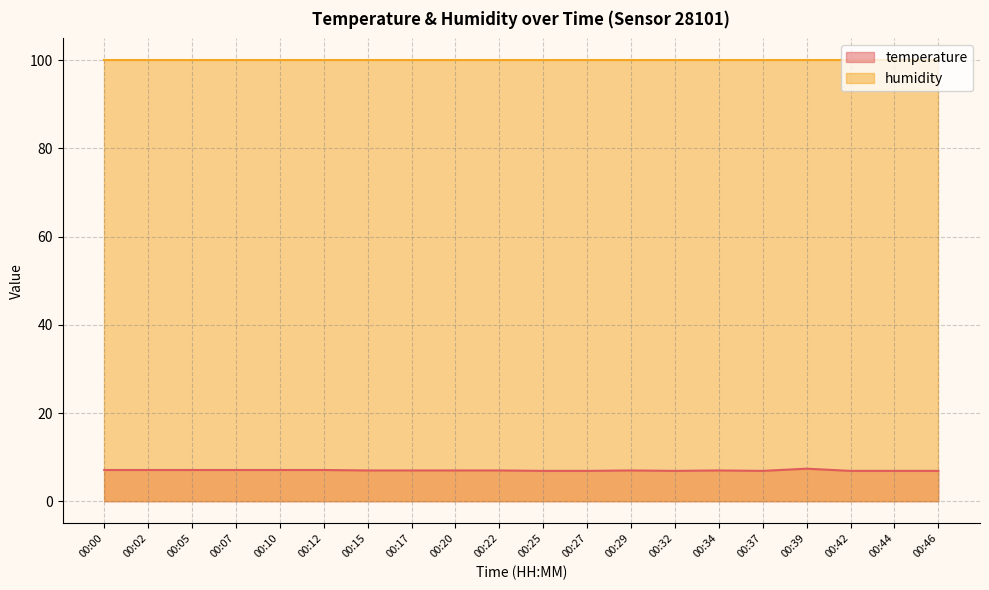

True or false: temperature and humidity intersect in this chart.

False